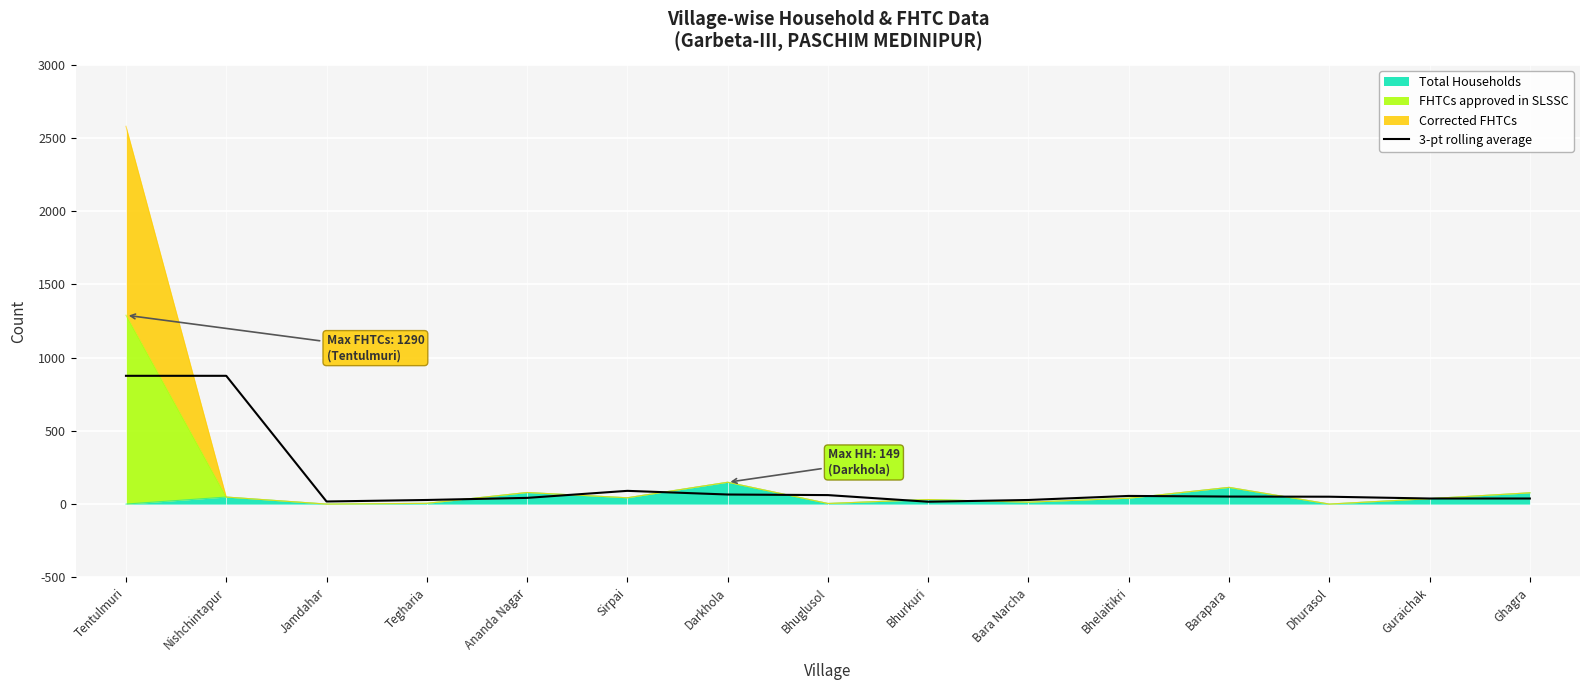

What is the ratio of the value at Ananda Nagar to the value at Guraichak?

1.1